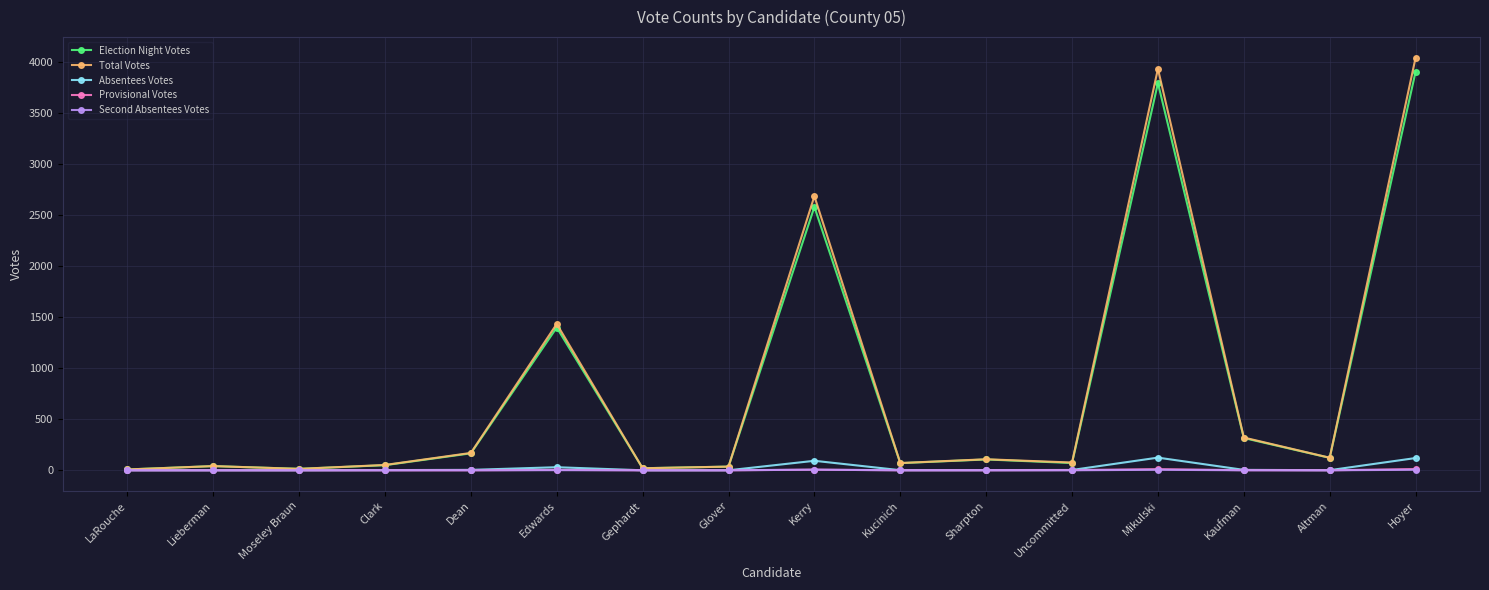

Is this an area chart (filled region under the line)?

No